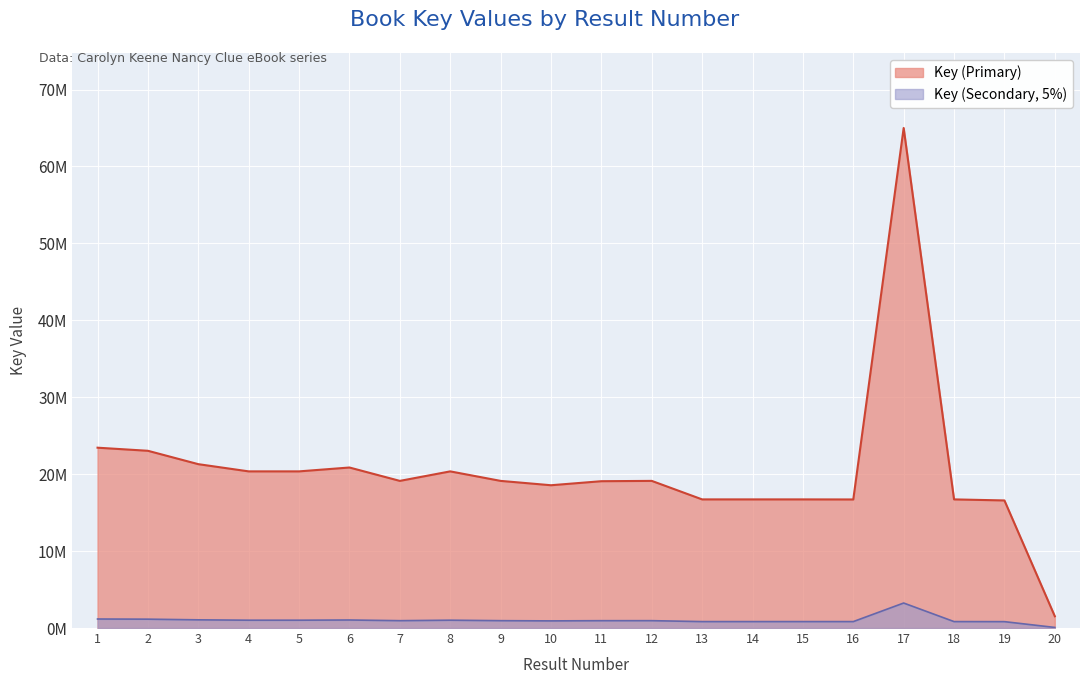

Is it true that the value at 11 is 19.1?

True